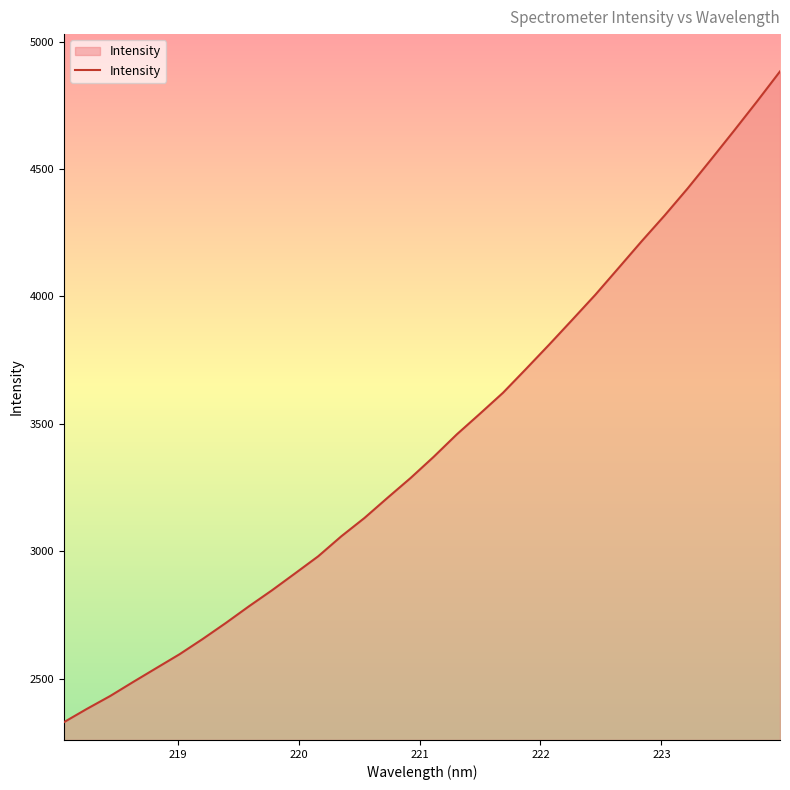

What is the smallest value displayed?

2328.7